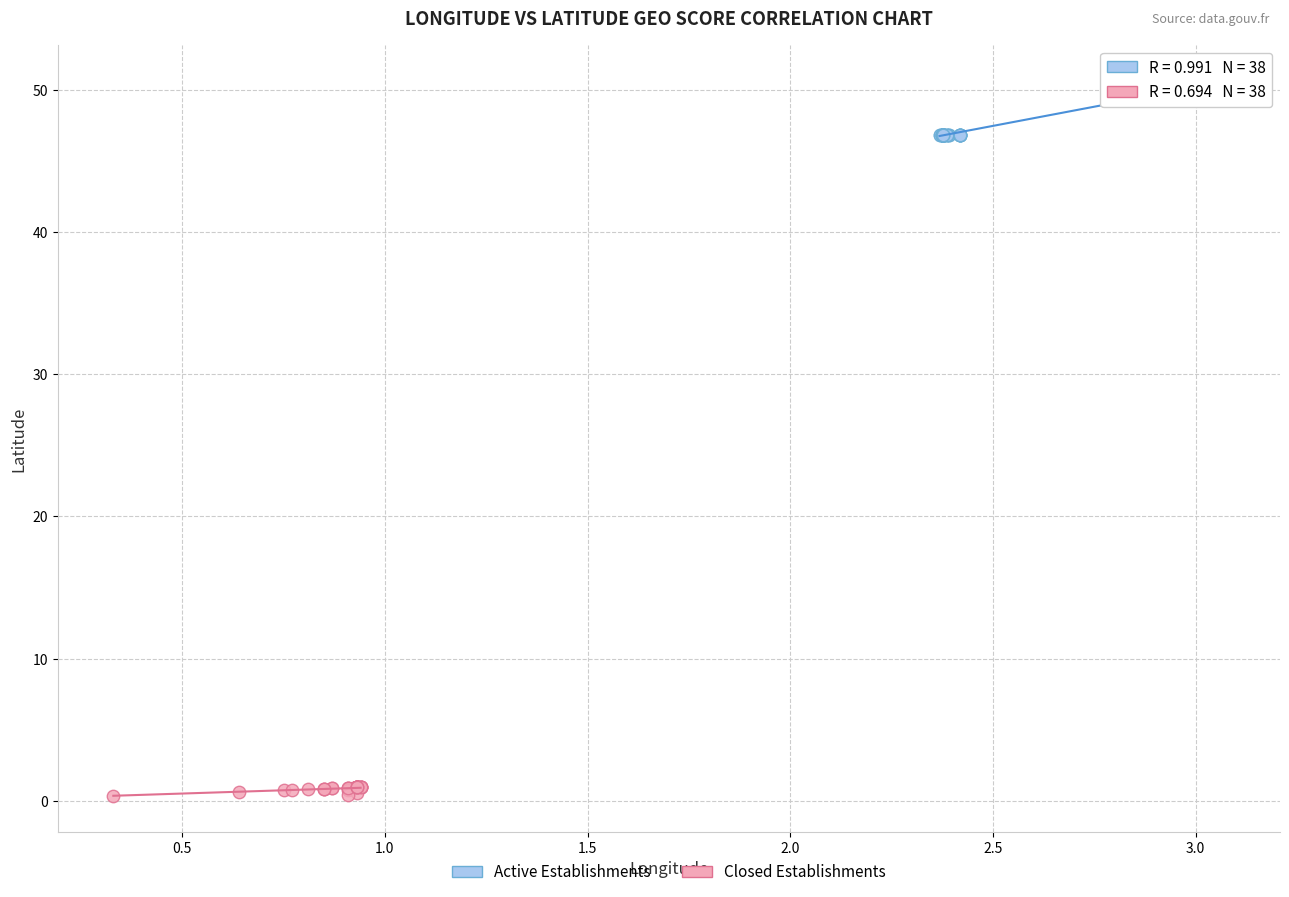

Which series has the widest spread of Y values?

Active Establishments